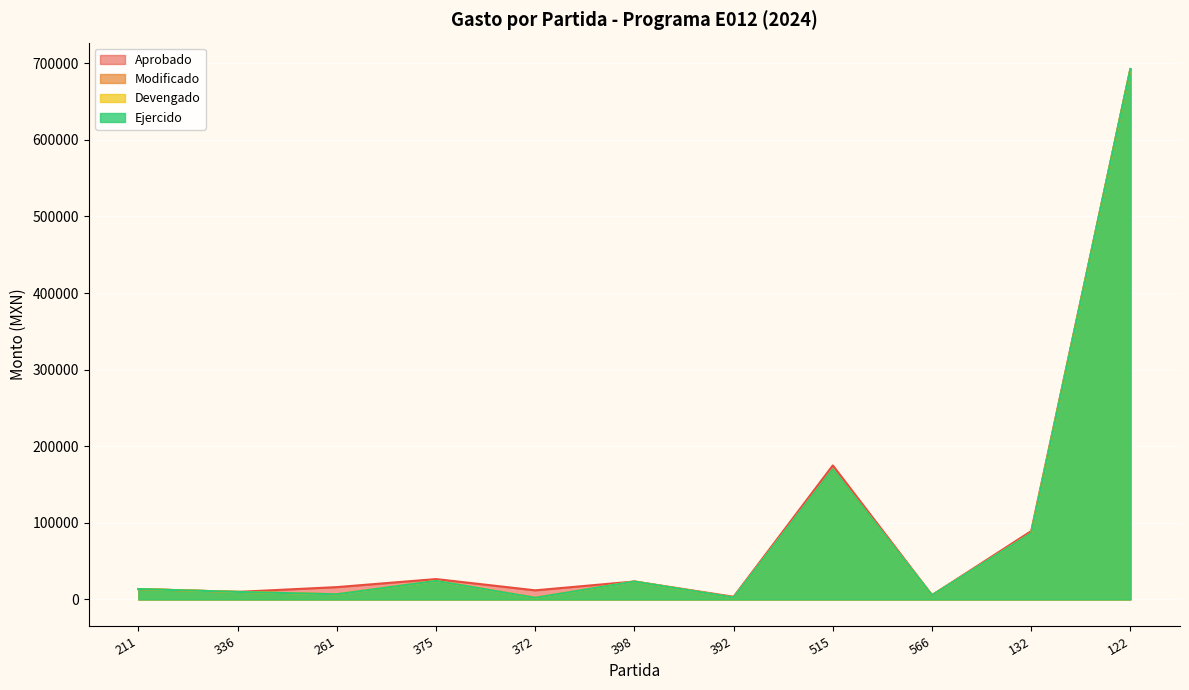

True or false: Devengado has a value of 86357.5 at 132.

True